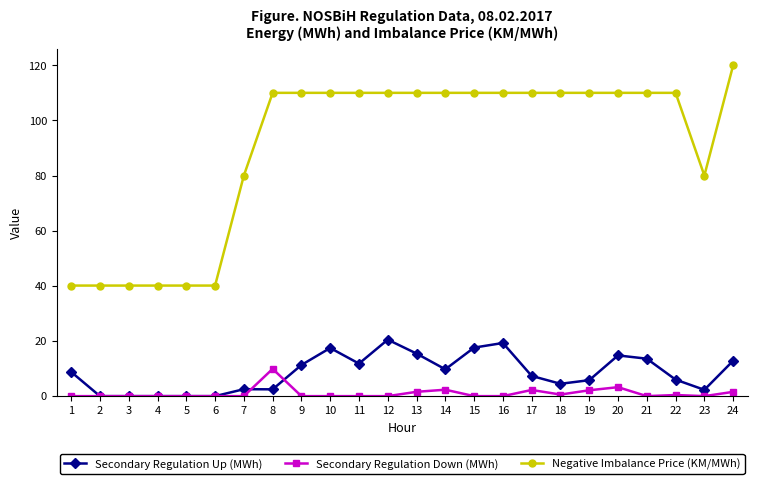

What is the difference between the maximum and minimum values in the Negative Imbalance Price (KM/MWh) series?

79.9